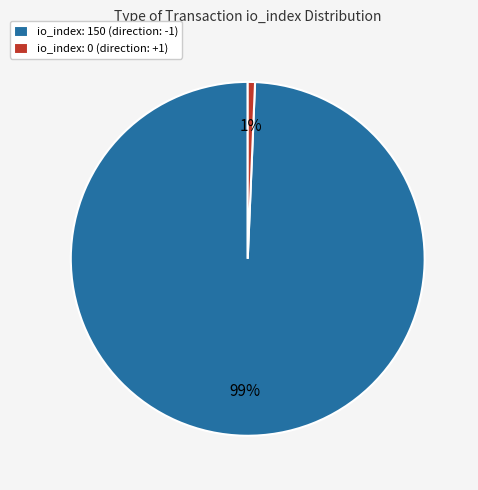

How many slices are in this pie chart?

2